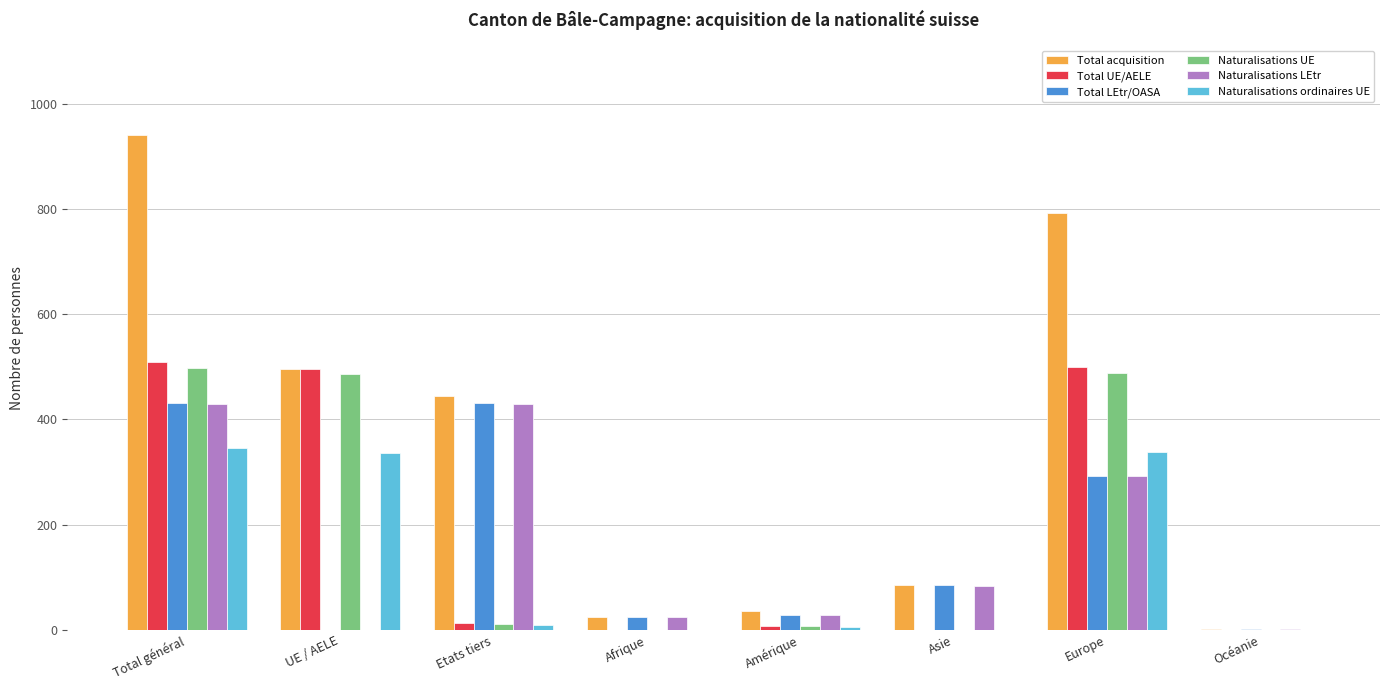

Which series has the largest total across all categories?

Total acquisition